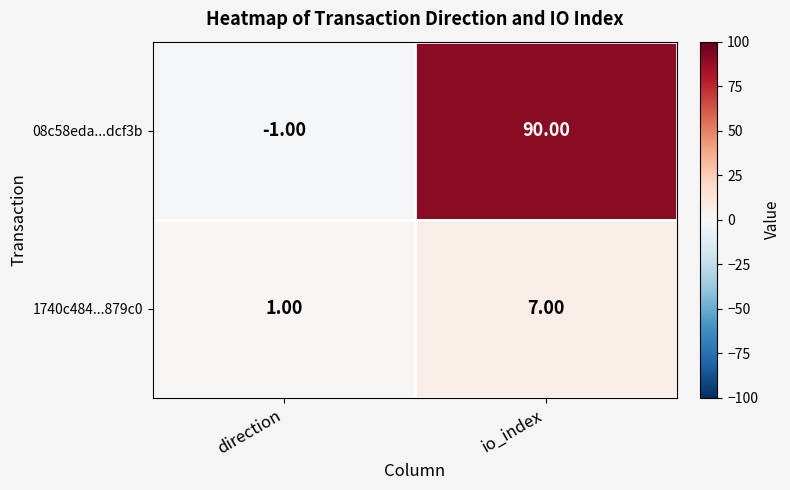

What is the difference between the 08c58eda...dcf3b values at io_index and direction?

91